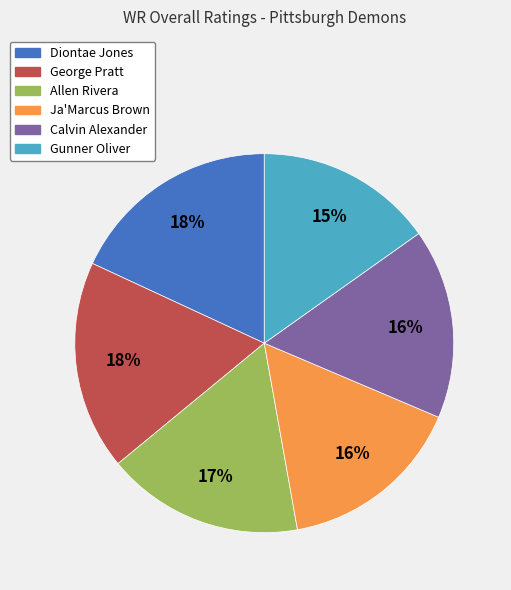

Combined, do Diontae and Gunner account for over 50%?

No